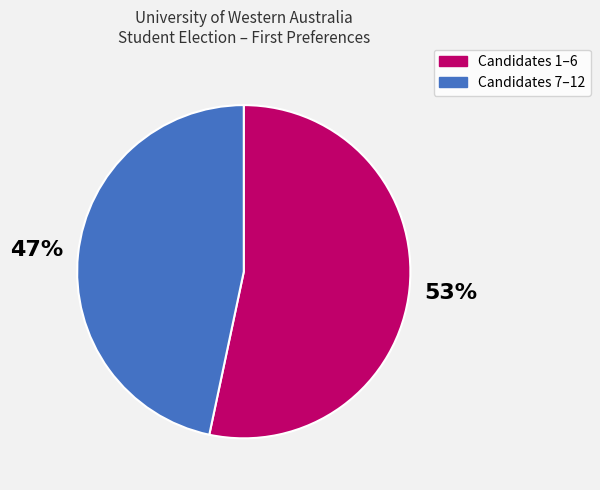

Is there any slice that represents more than half of the pie?

Yes